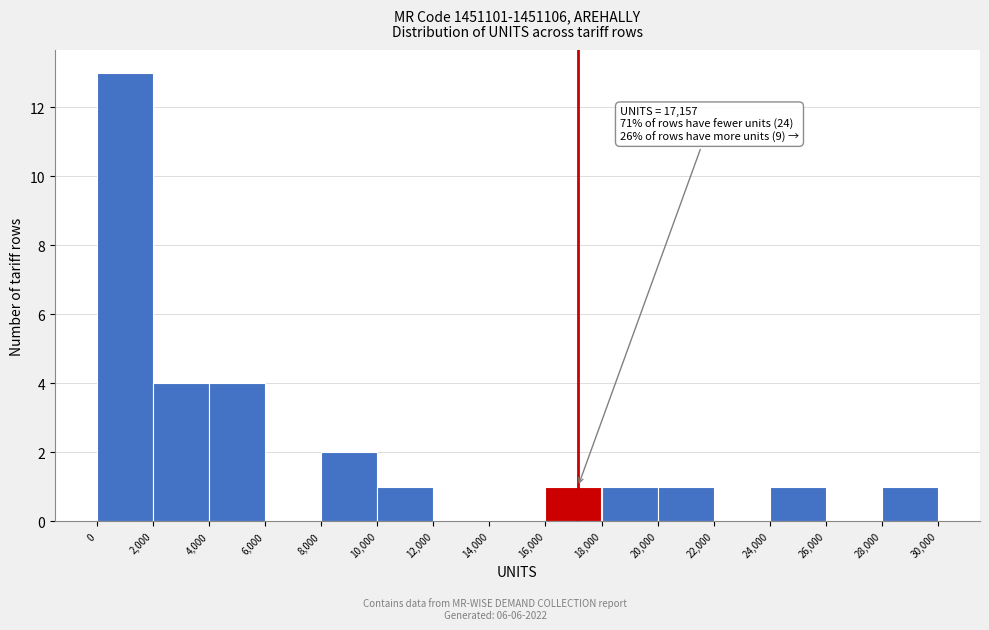

Which range on the x-axis has the tallest bar?

0 to 2,000